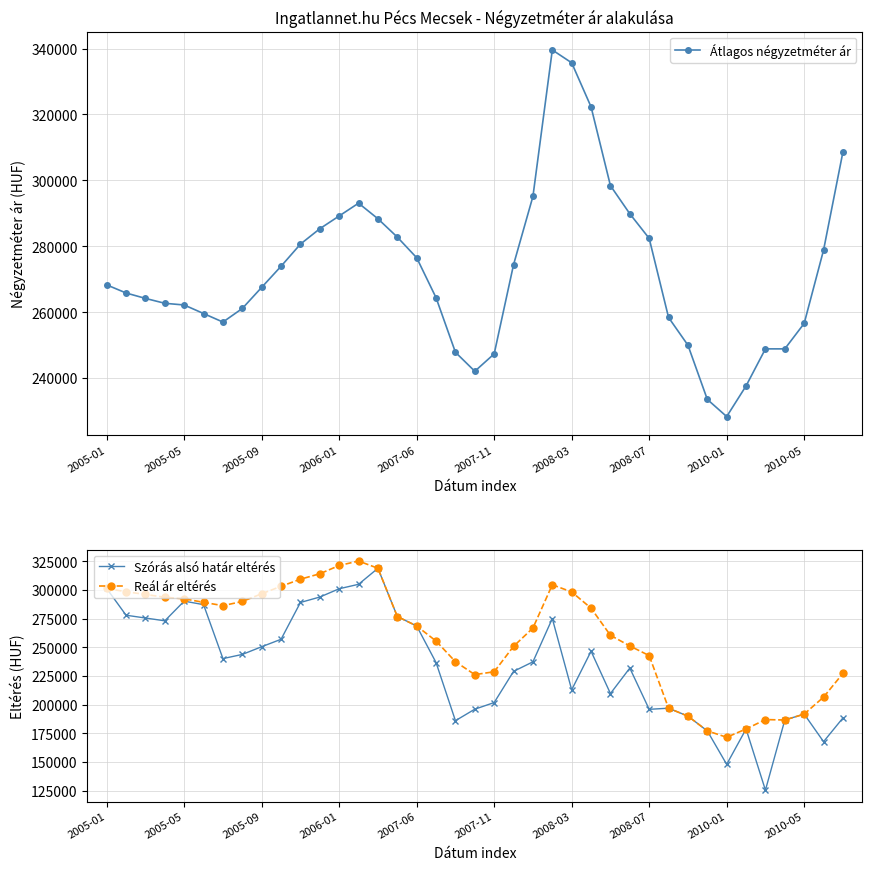

Which category has the highest value in the Reál ár eltérés series?

13